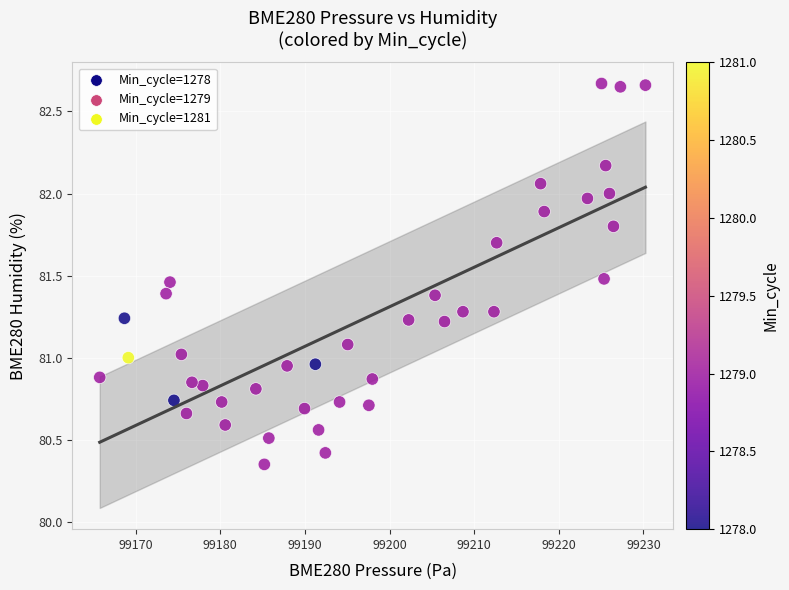

What is the range of X values (max minus min)?

64.5